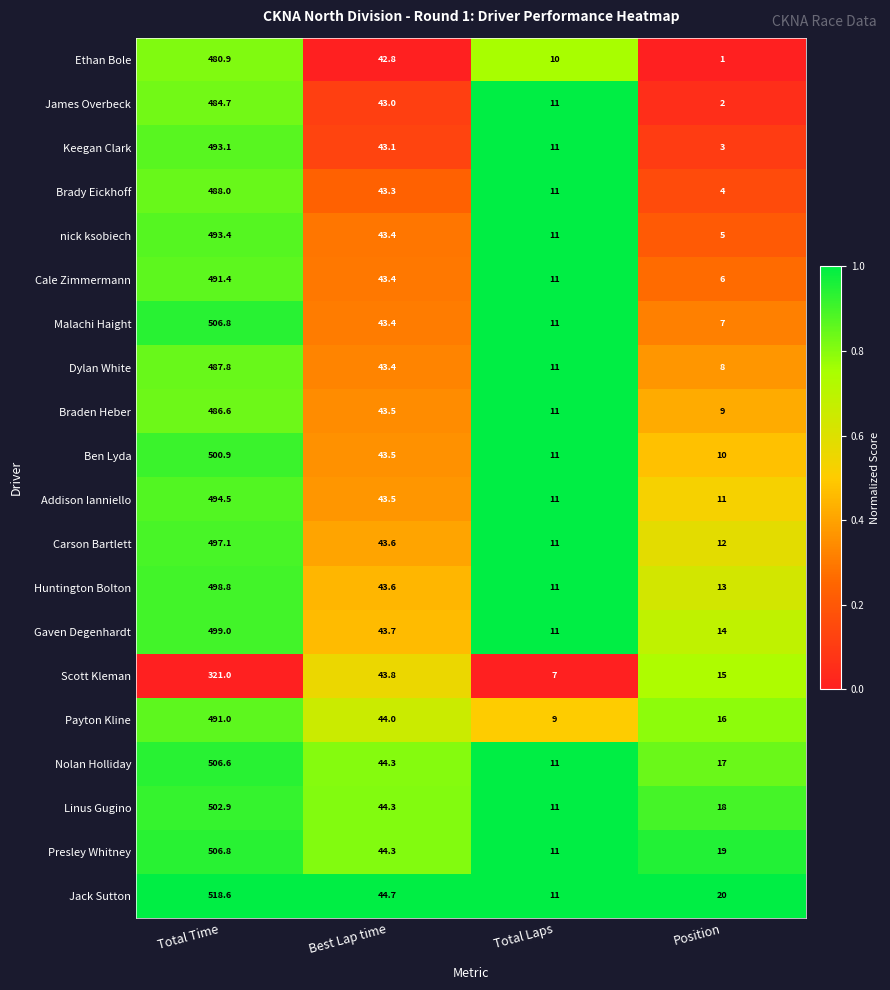

Which series has the largest total across all categories?

Jack Sutton